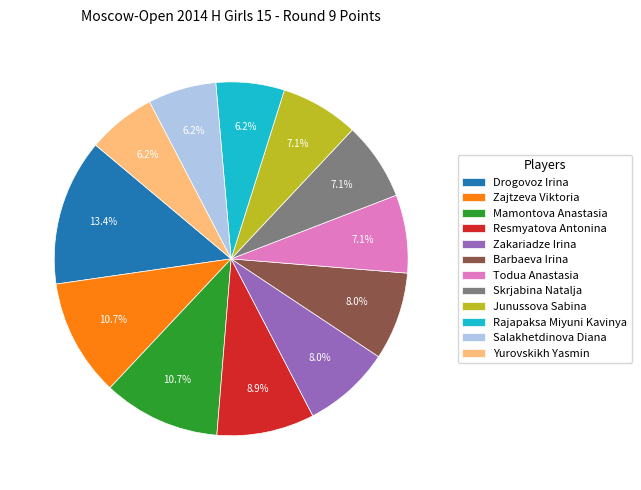

Does Rajapaksa Miyuni Kavinya account for over 50% of the chart?

No